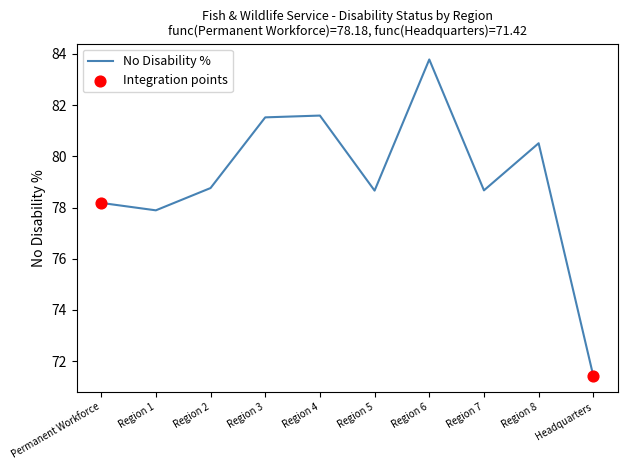

Which has a higher value, Region 1 or Region 8?

Region 8